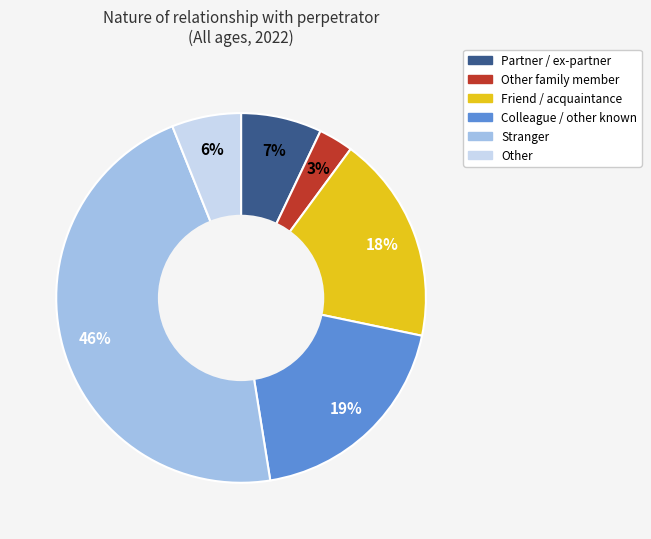

Count the number of slices in the pie.

6